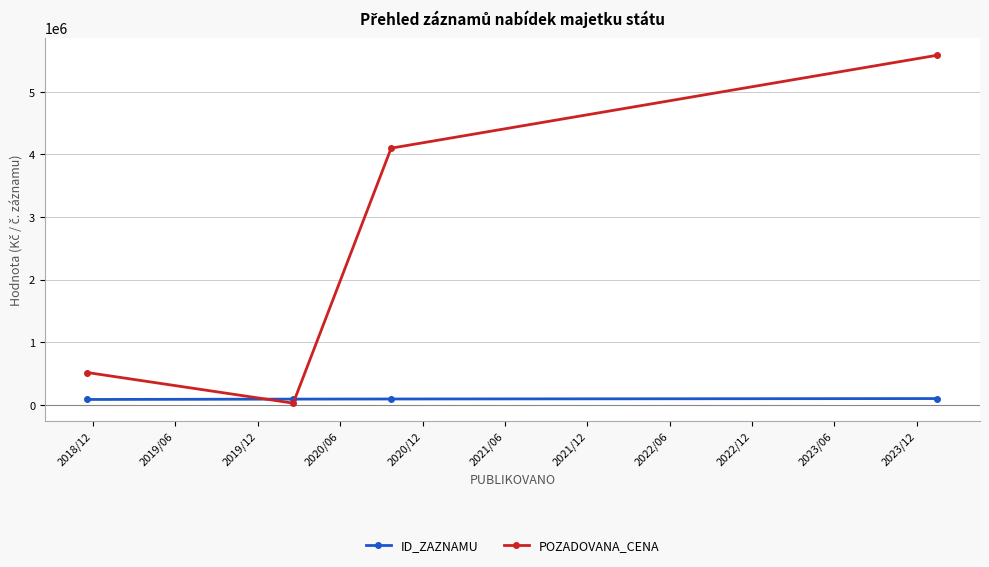

How many categories are shown in the chart?

4